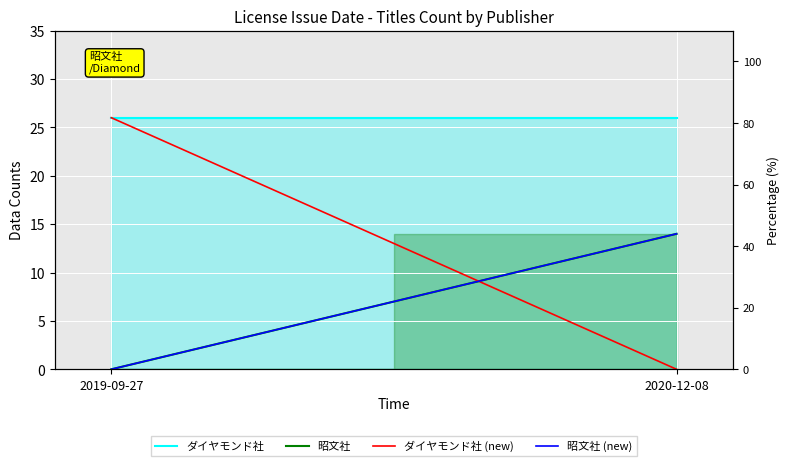

Which category has the lowest value across all series?

2019-09-27